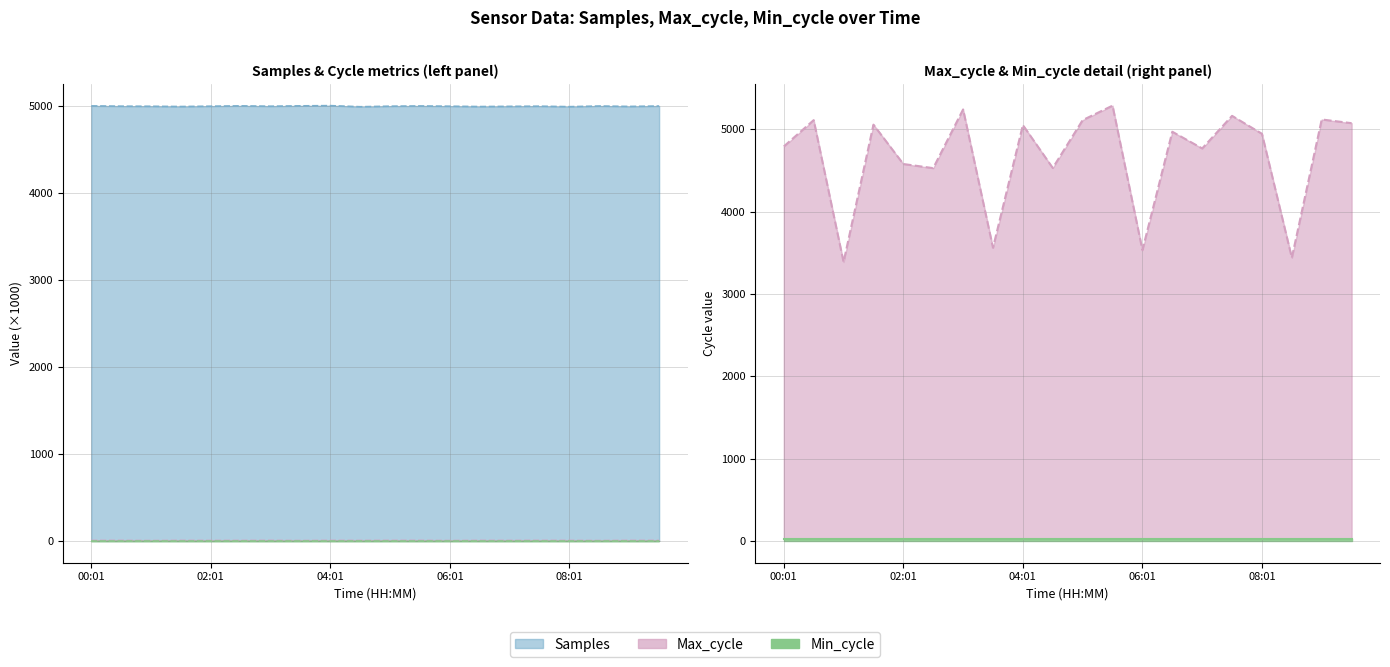

List the labels in order of Max_cycle value, smallest first.

01:01, 08:31, 06:01, 03:31, 02:31, 04:31, 02:01, 07:01, 00:01, 08:01, 06:31, 04:01, 01:31, 09:31, 00:31, 05:01, 09:01, 07:31, 03:01, 05:31